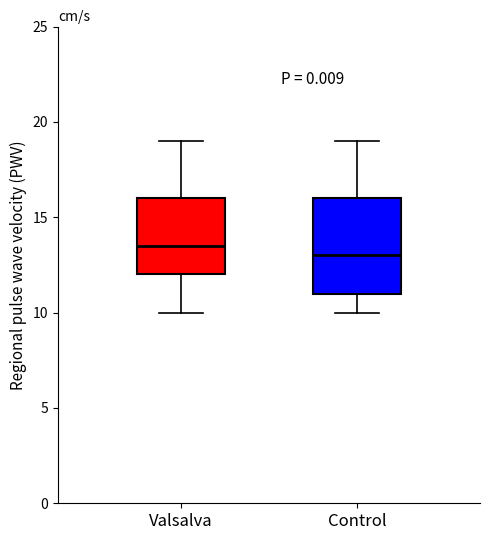

Reading left to right, transcribe this box plot: for each box, give where its median line is, the range the box spans, and where its two whiskers end, as read against the y-axis. The values are not printed on the chart, so give them approximately, as read against the axis.

Valsalva: median 13.5, box 12.0 to 16.0, whiskers 10.0 to 19.0
Control: median 13.0, box 11.0 to 16.0, whiskers 10.0 to 19.0